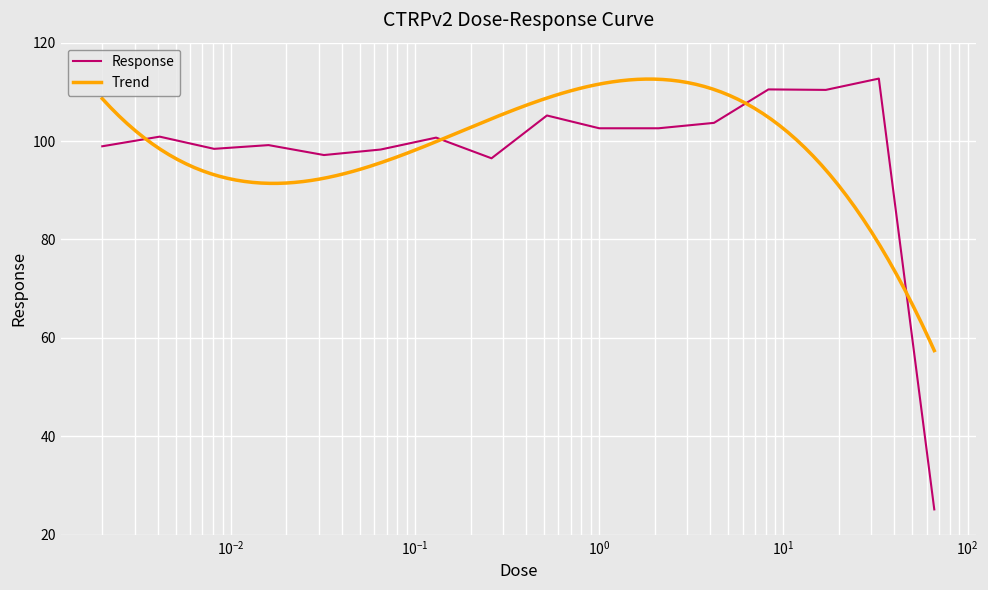

Rank the categories by value from lowest to highest.

66.0, 0.26, 0.032, 0.065, 0.0081, 0.002, 0.016, 0.13, 0.0041, 1.0, 2.1, 4.2, 0.52, 17.0, 8.3, 33.0